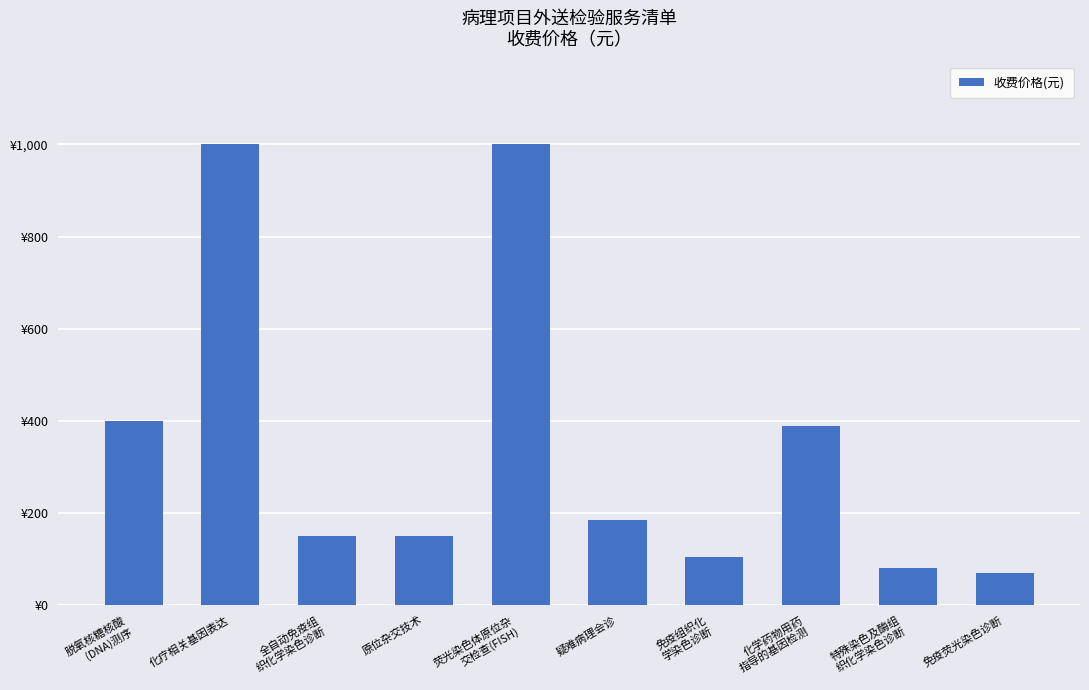

Does the chart contain any negative values?

No